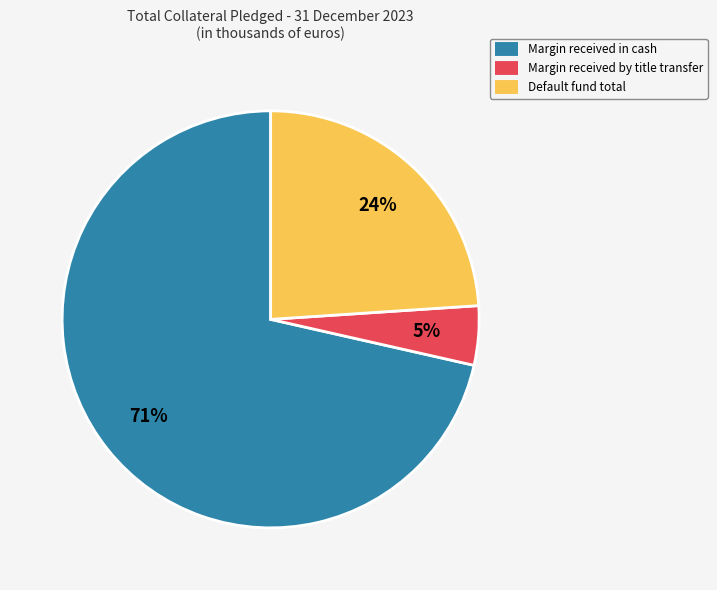

To the nearest percent, what is the combined percentage of Margin received by title transfer and Margin received in cash?

76%